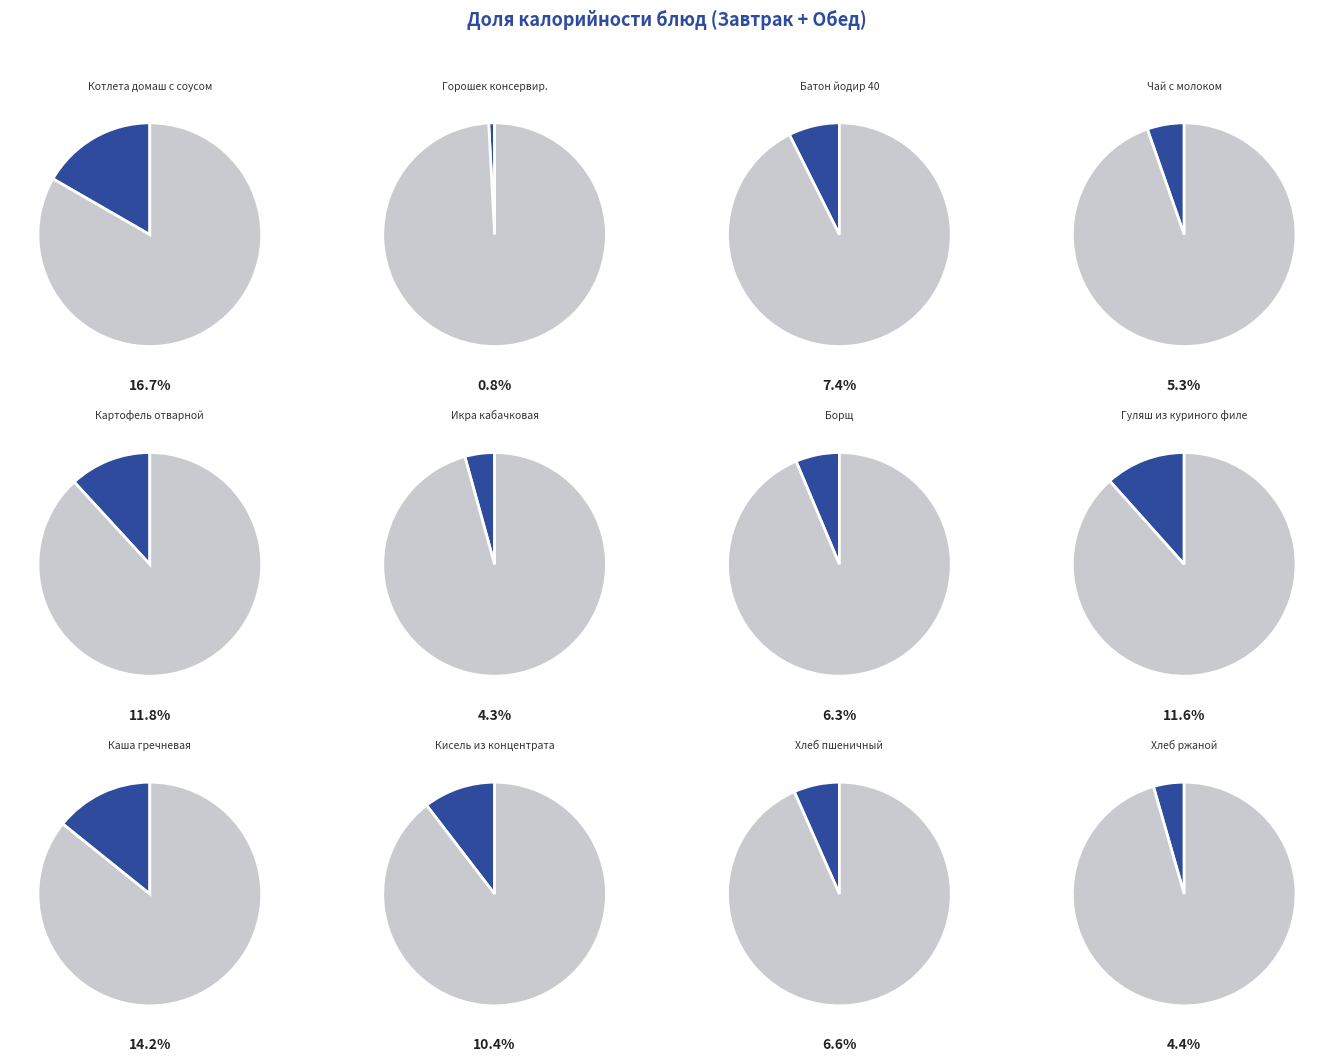

Combined, what portion of the pie is Икра кабачковая and Чай с молоком?

9.6%